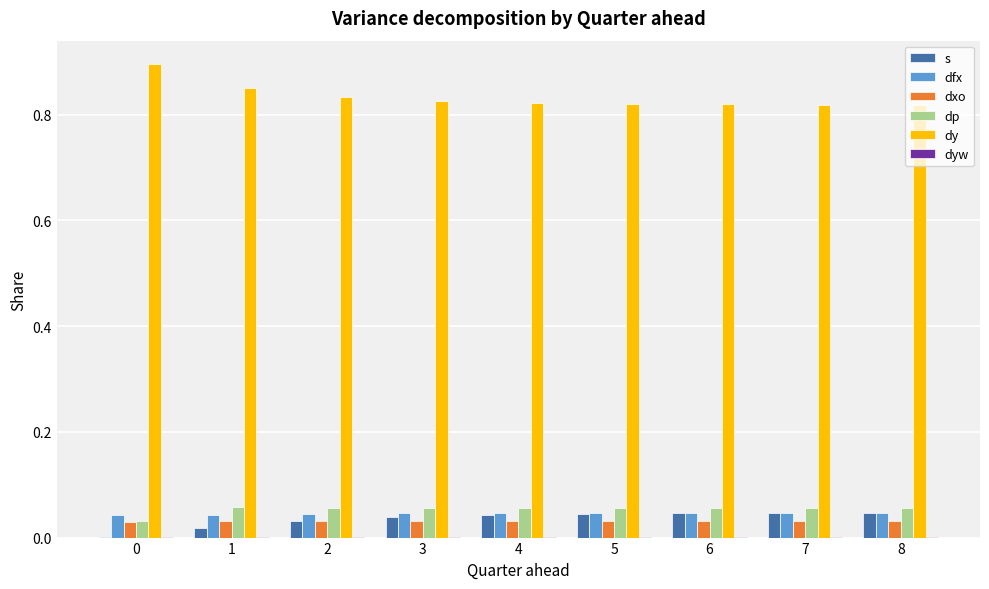

What is the sum of all dxo values?

0.3